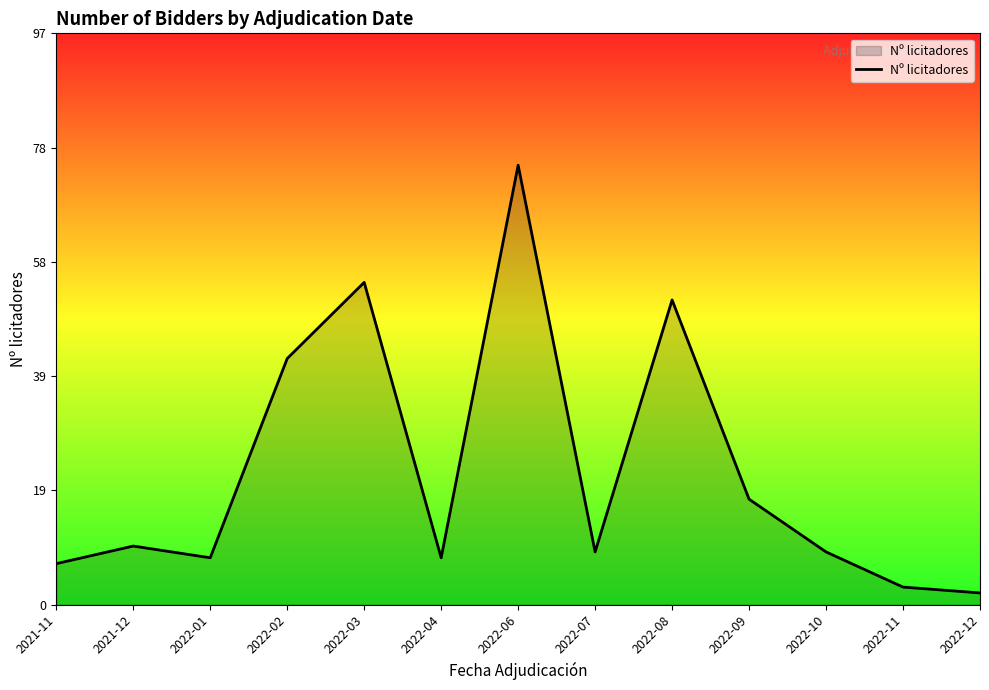

What is the sum of all values?

298